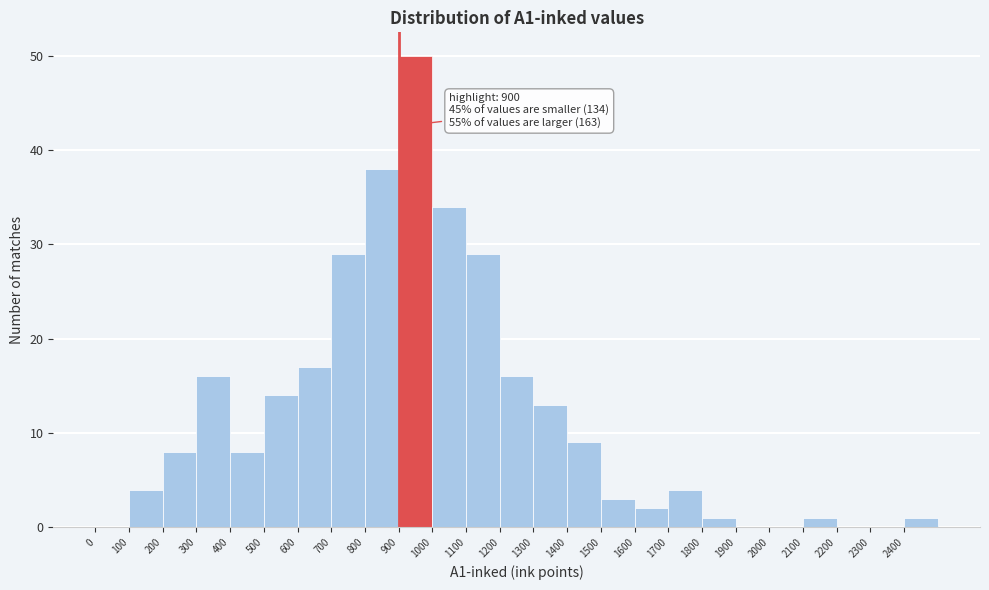

Over which range of the x-axis is the bar tallest?

900 to 1000